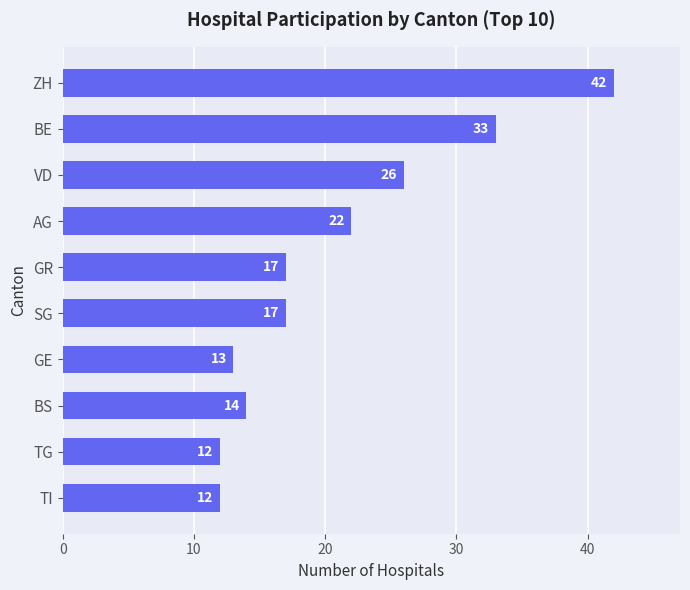

Are the bars grouped side by side (vs. stacked)?

No